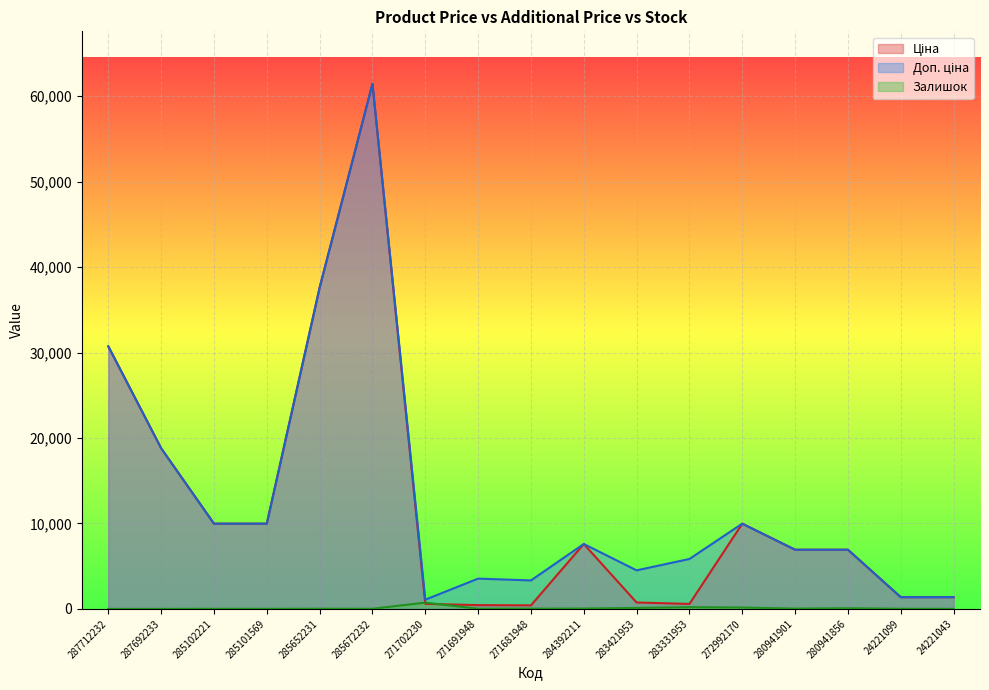

Is it true that Доп. ціна equals 3545.0 at 271691948?

True